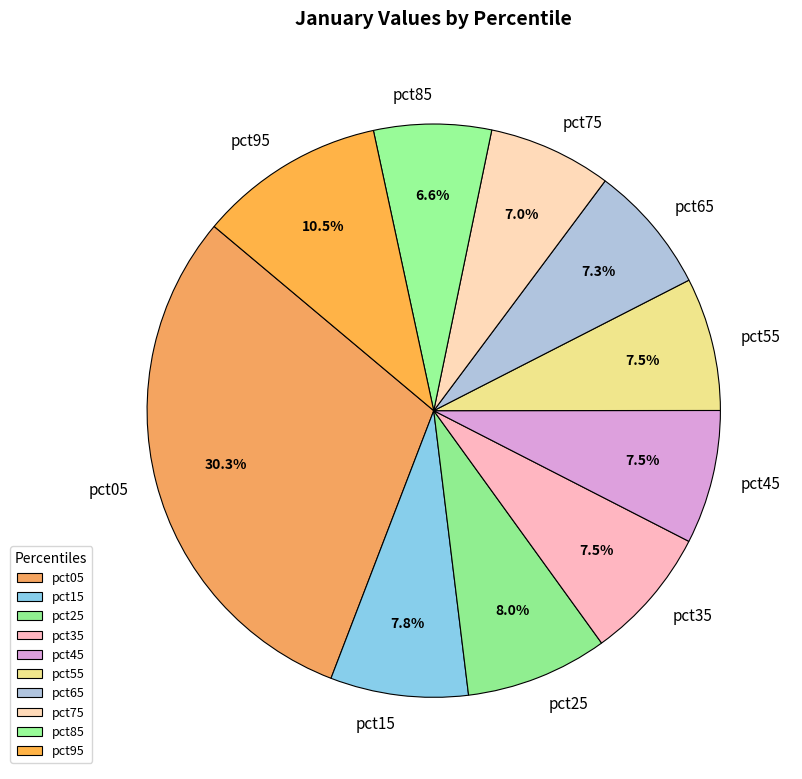

Combined, do pct25 and pct85 account for over 50%?

No